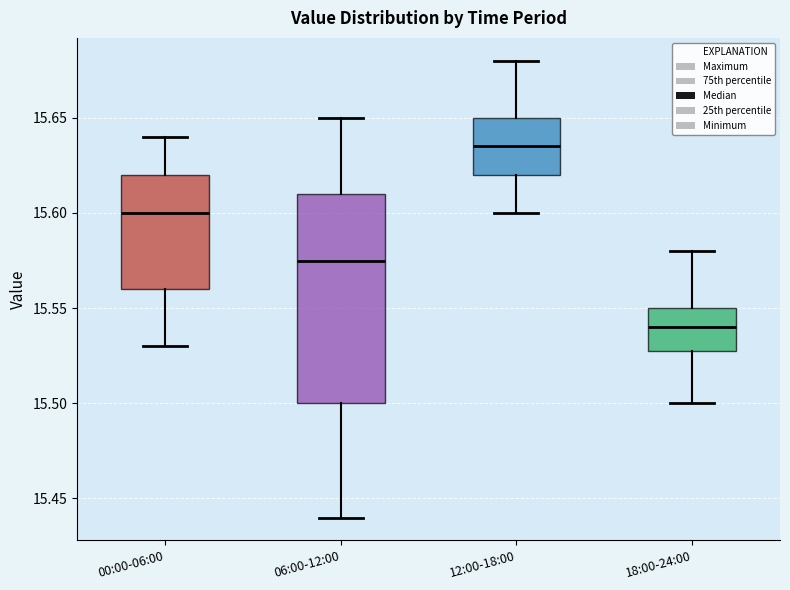

Reading left to right, transcribe this box plot: for each box, give where its median line is, the range the box spans, and where its two whiskers end, as read against the y-axis. The values are not printed on the chart, so give them approximately, as read against the axis.

00:00-06:00: median 15.600, box 15.560 to 15.620, whiskers 15.530 to 15.640
06:00-12:00: median 15.575, box 15.500 to 15.610, whiskers 15.440 to 15.650
12:00-18:00: median 15.635, box 15.620 to 15.650, whiskers 15.600 to 15.680
18:00-24:00: median 15.540, box 15.530 to 15.550, whiskers 15.500 to 15.580